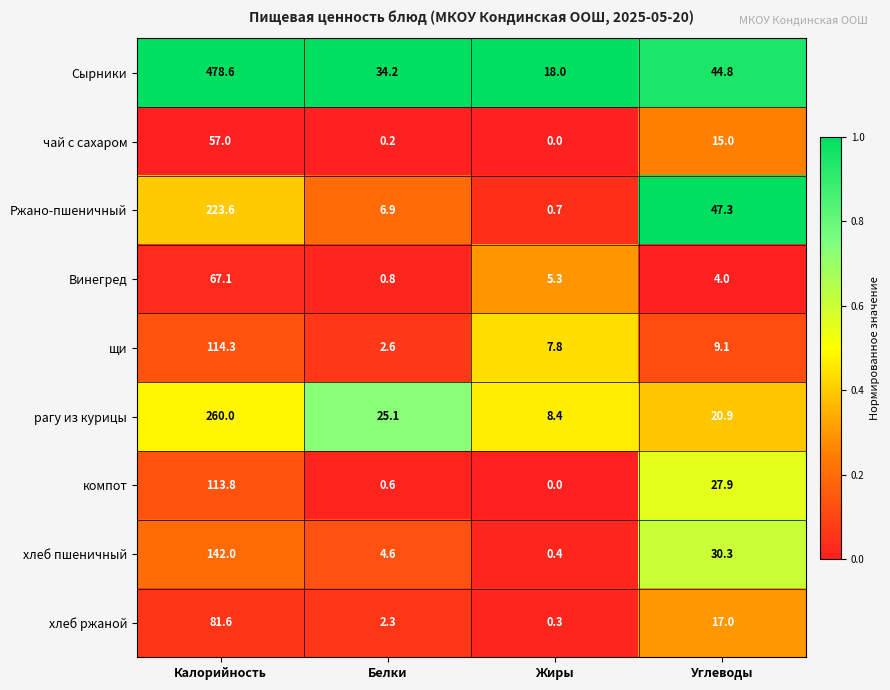

What is the total value across all series at Углеводы?

216.3